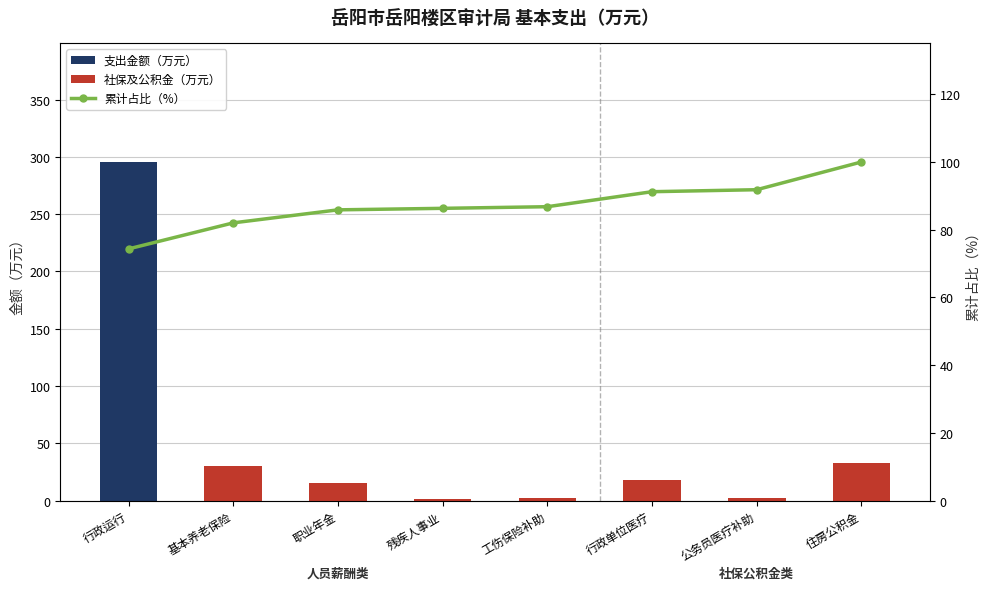

List the series in order of their peak value, highest first.

支出金额（万元）, 累计占比（%）, 社保及公积金（万元）